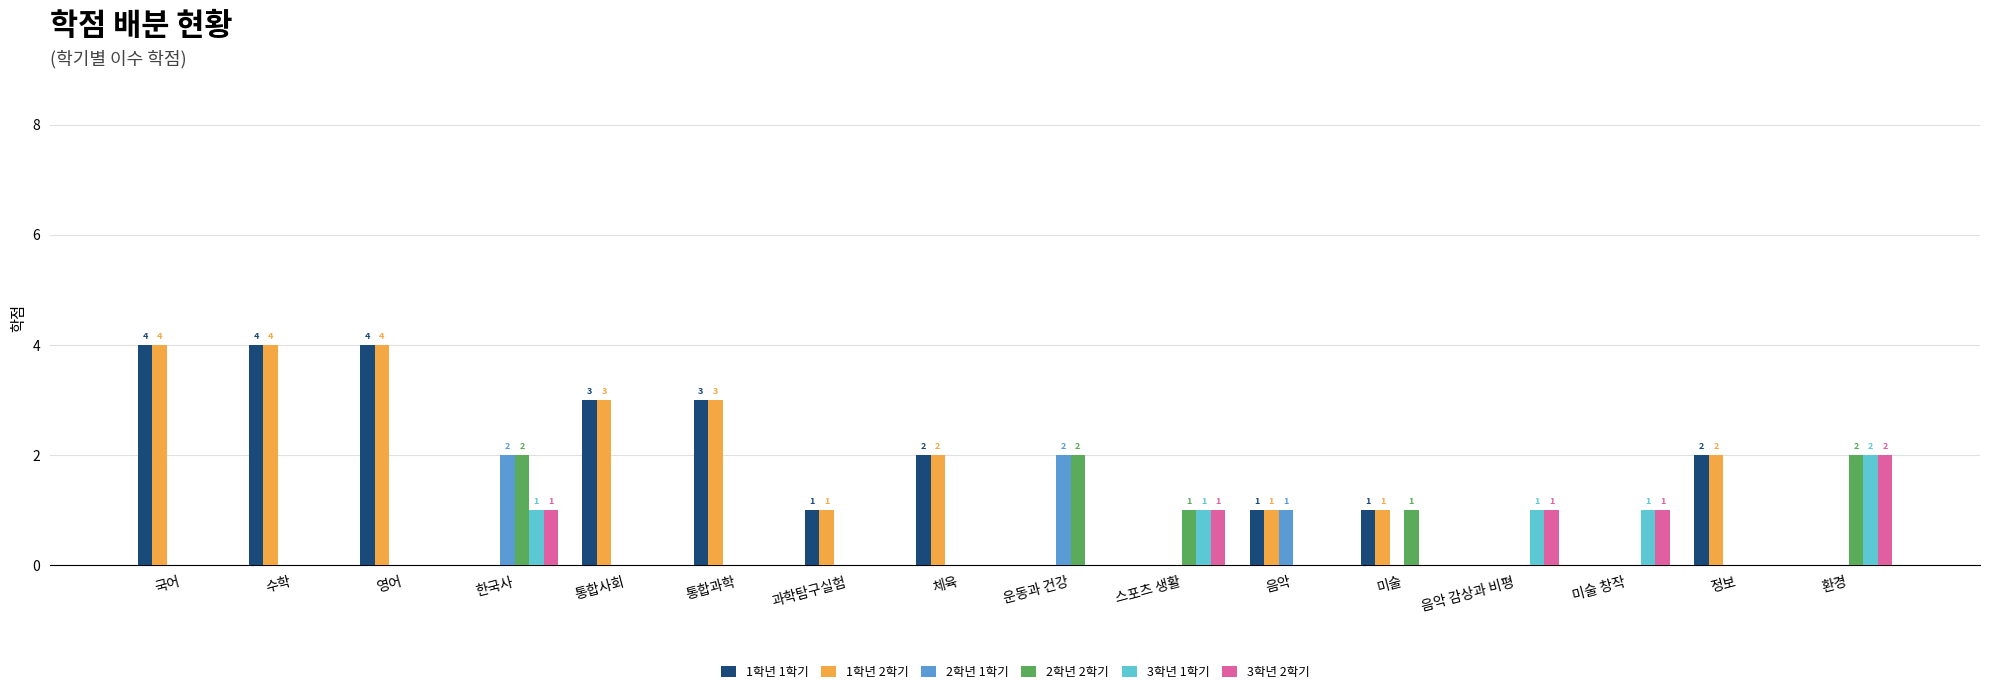

Reading left to right, extract all data points from this chart.

1학년 1학기: 국어=4	수학=4	영어=4	한국사=0	통합사회=3	통합과학=3	과학탐구실험=1	체육=2	운동과 건강=0	스포츠 생활=0	음악=1	미술=1	음악 감상과 비평=0	미술 창작=0	정보=2	환경=0
1학년 2학기: 국어=4	수학=4	영어=4	한국사=0	통합사회=3	통합과학=3	과학탐구실험=1	체육=2	운동과 건강=0	스포츠 생활=0	음악=1	미술=1	음악 감상과 비평=0	미술 창작=0	정보=2	환경=0
2학년 1학기: 국어=0	수학=0	영어=0	한국사=2	통합사회=0	통합과학=0	과학탐구실험=0	체육=0	운동과 건강=2	스포츠 생활=0	음악=1	미술=0	음악 감상과 비평=0	미술 창작=0	정보=0	환경=0
2학년 2학기: 국어=0	수학=0	영어=0	한국사=2	통합사회=0	통합과학=0	과학탐구실험=0	체육=0	운동과 건강=2	스포츠 생활=1	음악=0	미술=1	음악 감상과 비평=0	미술 창작=0	정보=0	환경=2
3학년 1학기: 국어=0	수학=0	영어=0	한국사=1	통합사회=0	통합과학=0	과학탐구실험=0	체육=0	운동과 건강=0	스포츠 생활=1	음악=0	미술=0	음악 감상과 비평=1	미술 창작=1	정보=0	환경=2
3학년 2학기: 국어=0	수학=0	영어=0	한국사=1	통합사회=0	통합과학=0	과학탐구실험=0	체육=0	운동과 건강=0	스포츠 생활=1	음악=0	미술=0	음악 감상과 비평=1	미술 창작=1	정보=0	환경=2